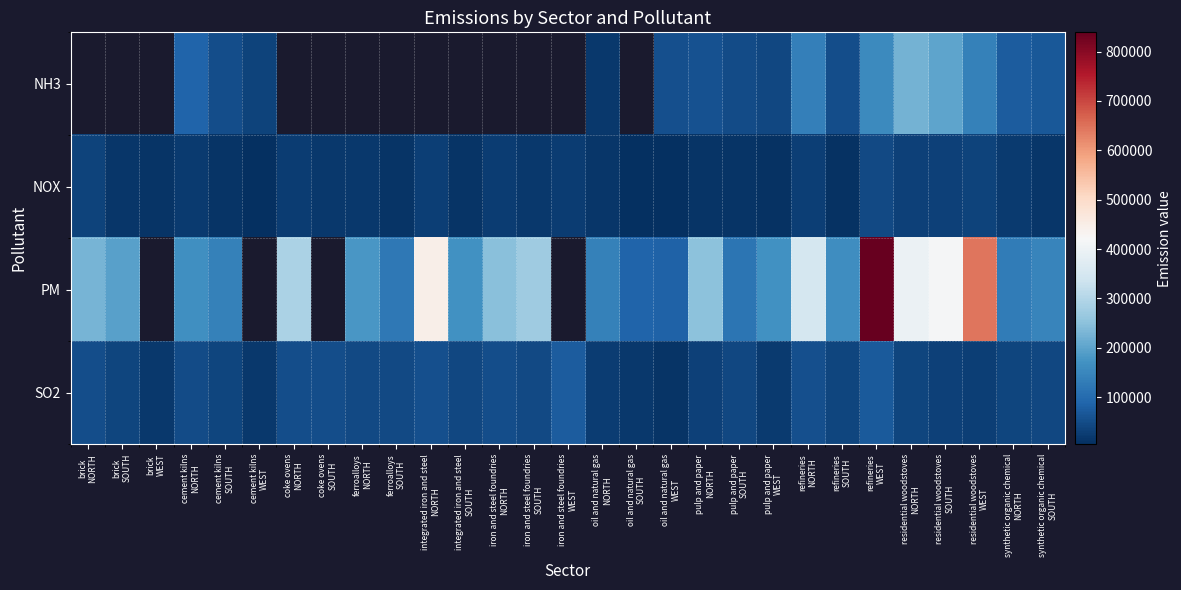

Which label corresponds to the largest value in the chart?

refineries
WEST